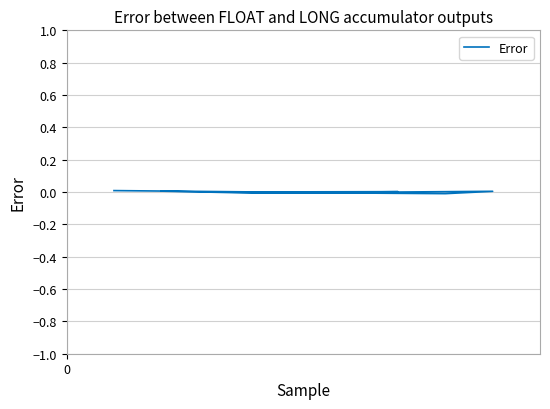

True or false: the data has more than 0 interior local peaks.

True